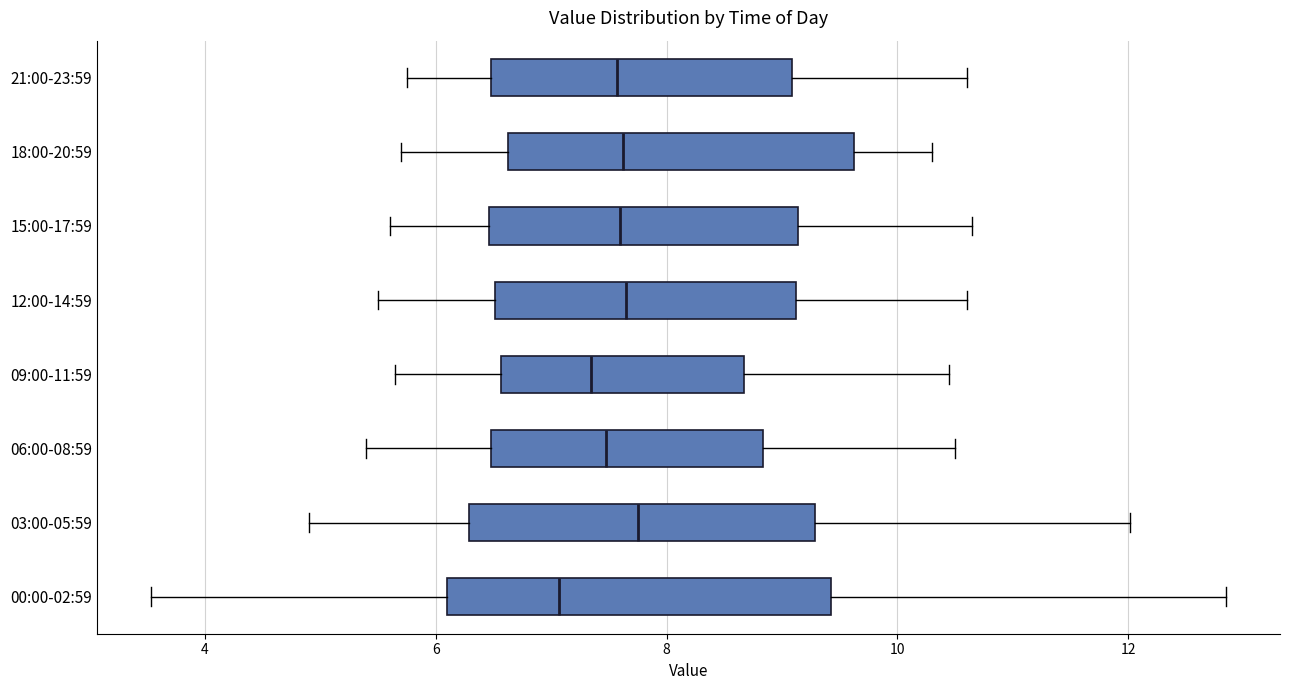

Where is the left edge of the box for 00:00-02:59 on the x-axis? The values are not printed on the chart, so give them approximately, as read against the axis.

6.0